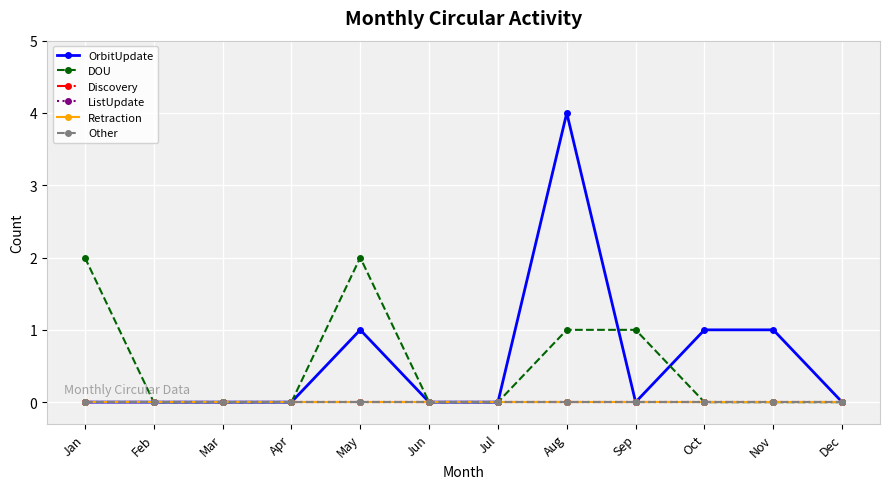

Reading right to left, what are all the values shown in this chart?

OrbitUpdate: 0	1	1	0	4	0	0	1	0	0	0	0
DOU: 0	0	0	1	1	0	0	2	0	0	0	2
Discovery: 0	0	0	0	0	0	0	0	0	0	0	0
ListUpdate: 0	0	0	0	0	0	0	0	0	0	0	0
Retraction: 0	0	0	0	0	0	0	0	0	0	0	0
Other: 0	0	0	0	0	0	0	0	0	0	0	0